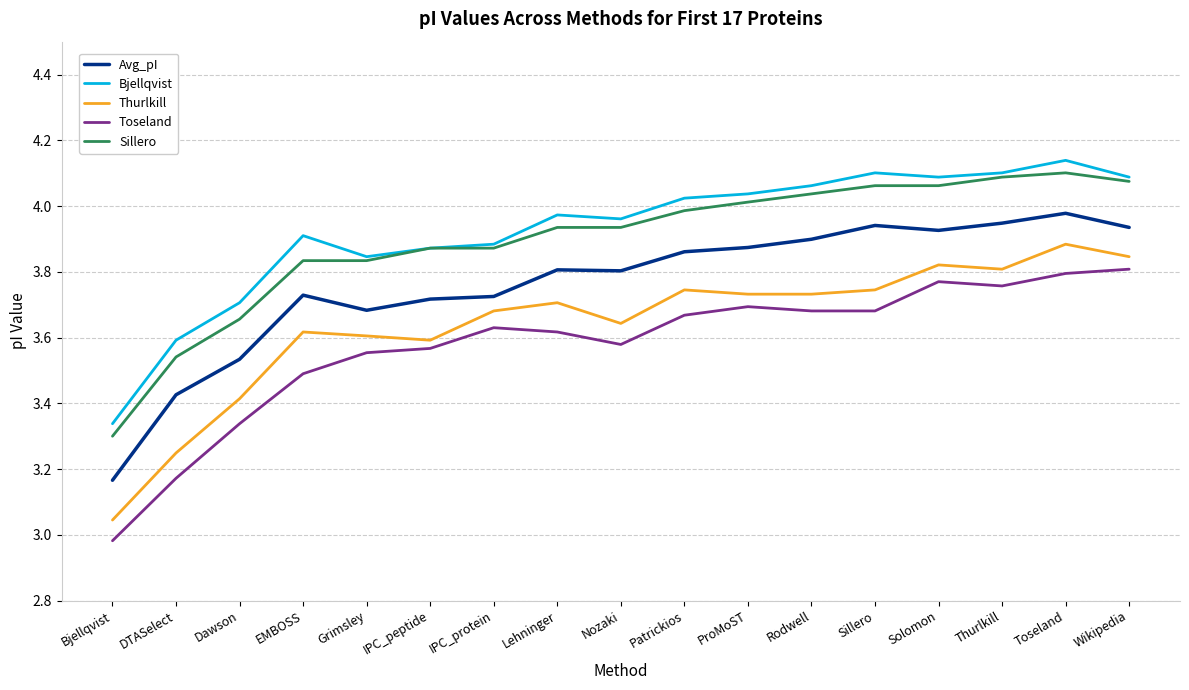

The value of Toseland at IPC_peptide is 4.8. True or false?

False